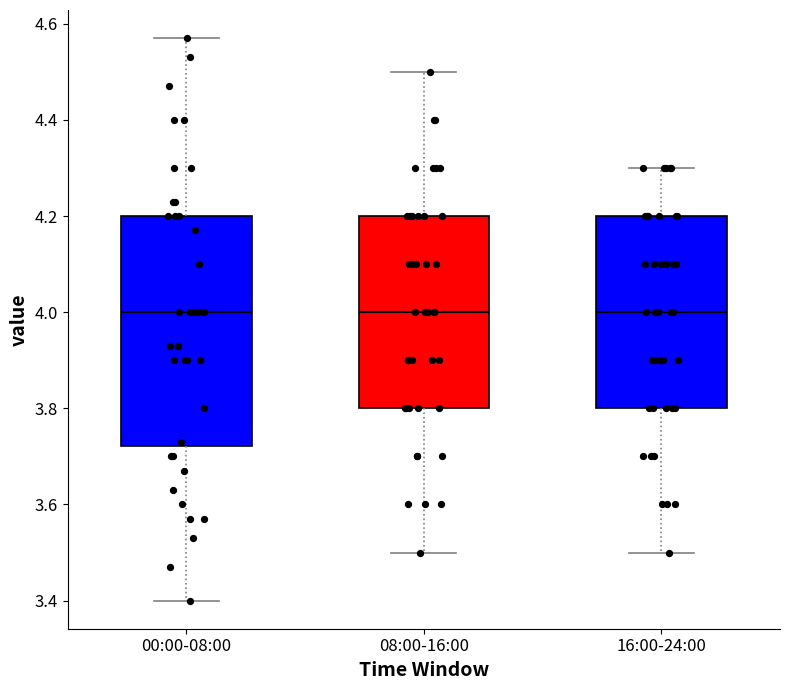

Reading left to right, read every box against the y-axis: the position of its median line, the range the box covers, and the ends of its whiskers. The values are not printed on the chart, so give them approximately, as read against the axis.

00:00-08:00: median 4.00, box 3.72 to 4.20, whiskers 3.40 to 4.58
08:00-16:00: median 4.00, box 3.80 to 4.20, whiskers 3.50 to 4.50
16:00-24:00: median 4.00, box 3.80 to 4.20, whiskers 3.50 to 4.30